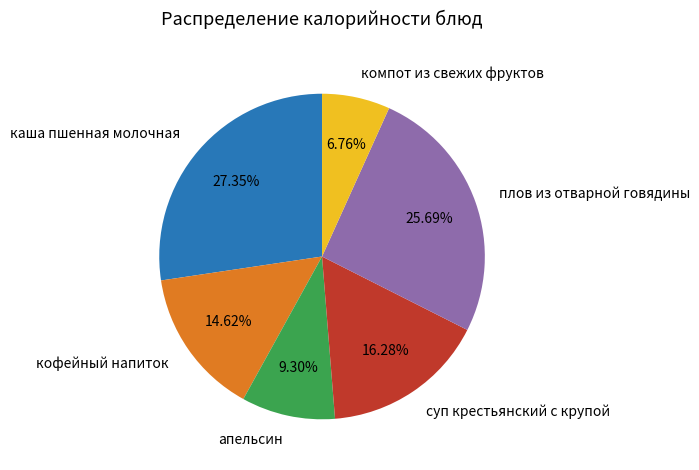

Between суп крестьянский с крупой and кофейный напиток, which is larger?

суп крестьянский с крупой